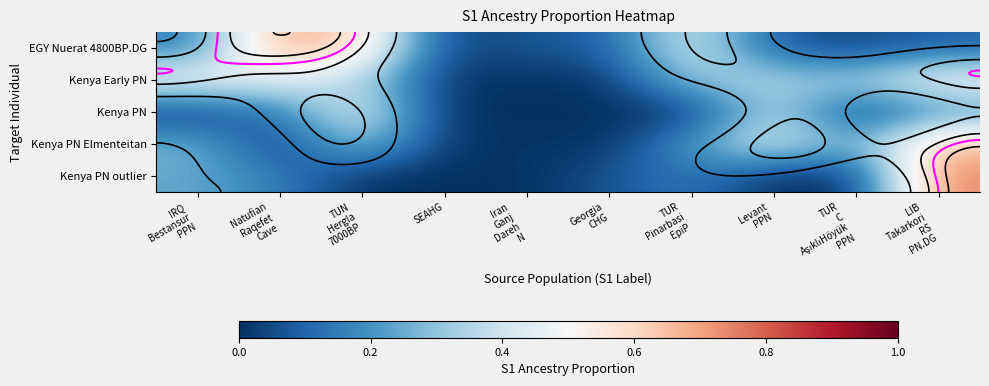

How many categories are shown in the chart?

10